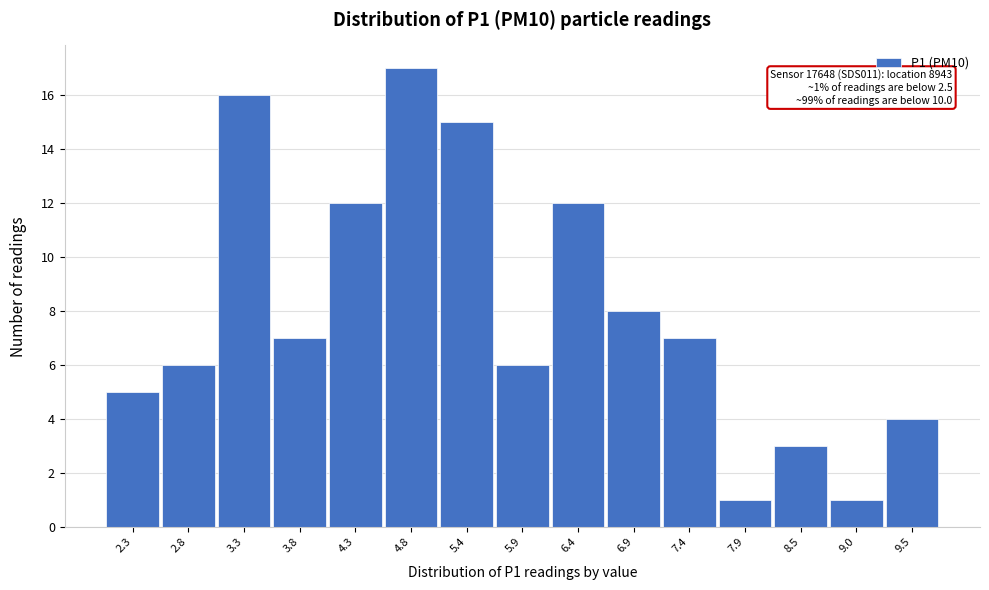

Reading right to left, what are all the values shown in this chart?

4	1	3	1	7	8	12	6	15	17	12	7	16	6	5